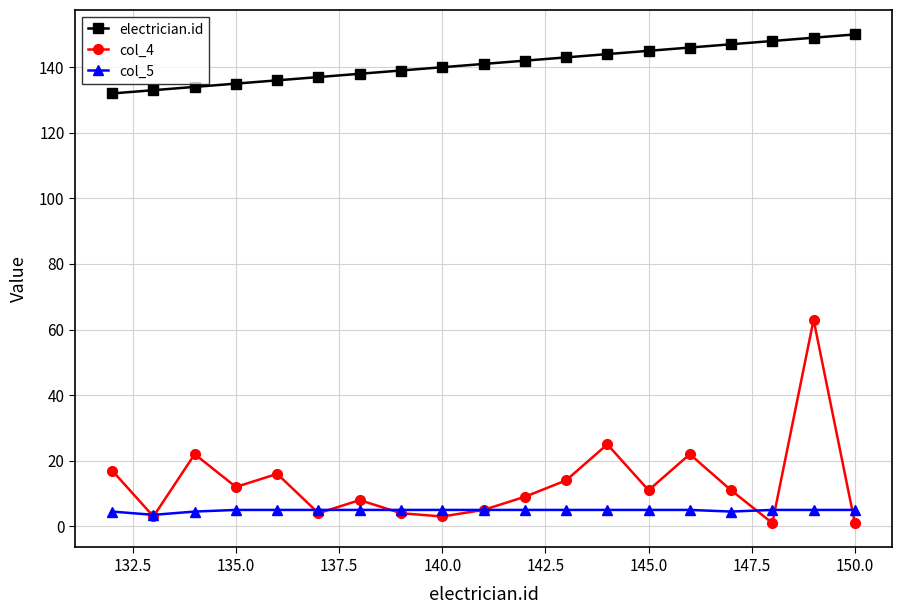

True or false: col_5 and electrician.id cross at least once.

False